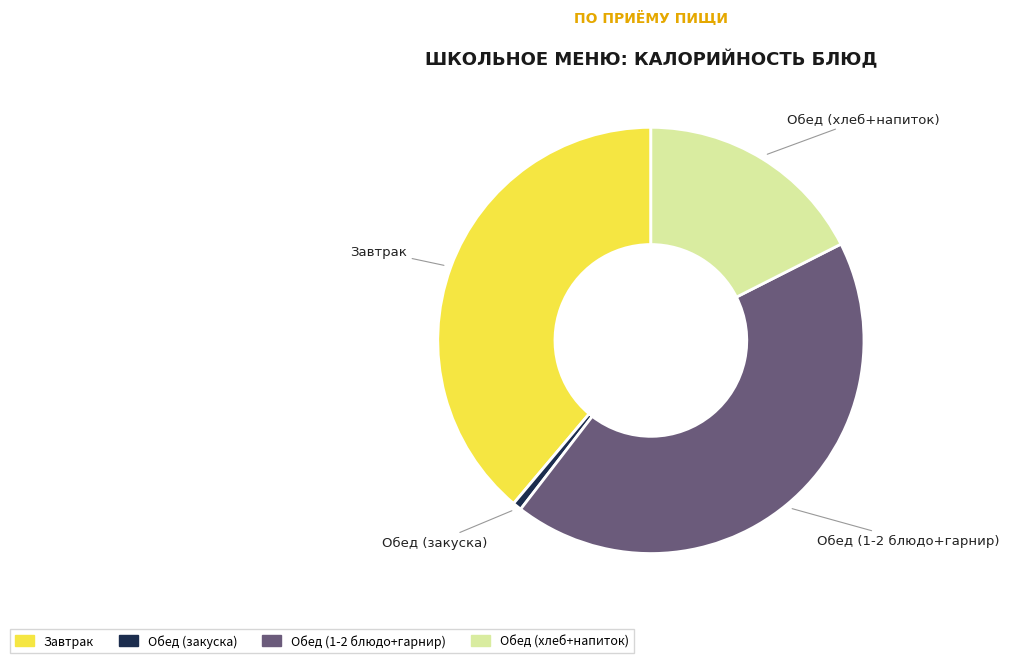

Is there any slice that represents more than half of the pie?

No